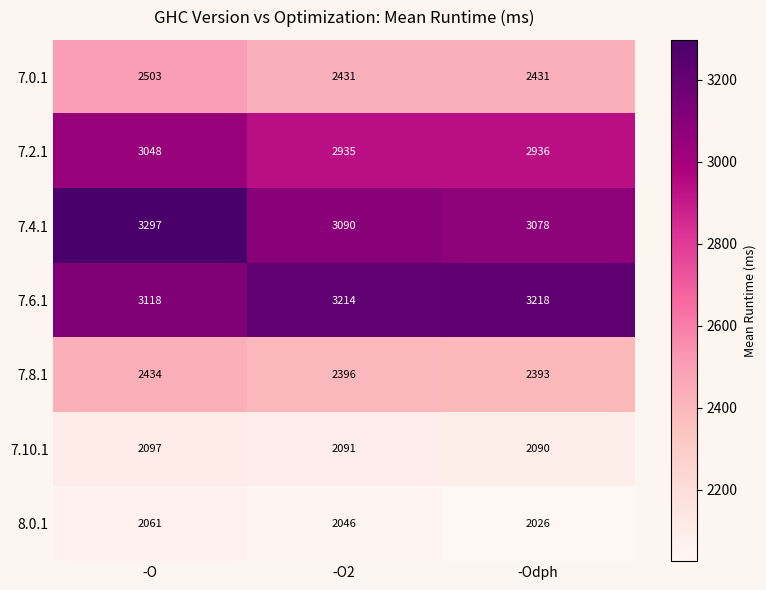

Rank the categories by 7.2.1 value from lowest to highest.

-O2, -Odph, -O